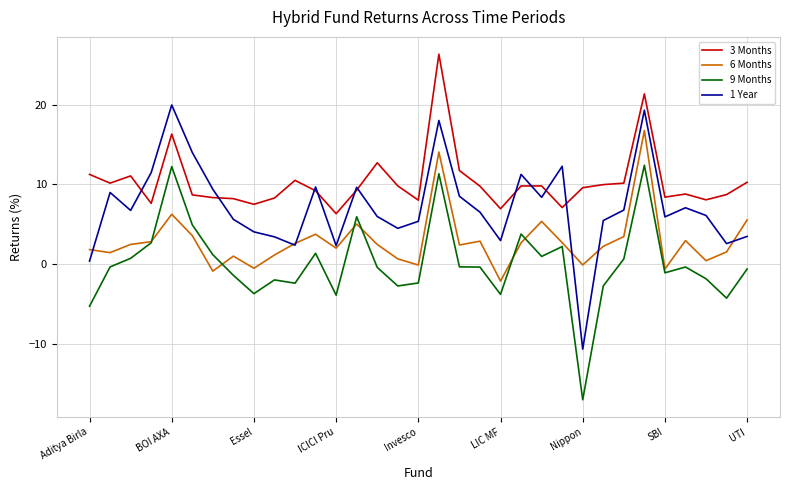

In 3 Months, how many points are higher than both neighbors (excluding endpoints)?

8